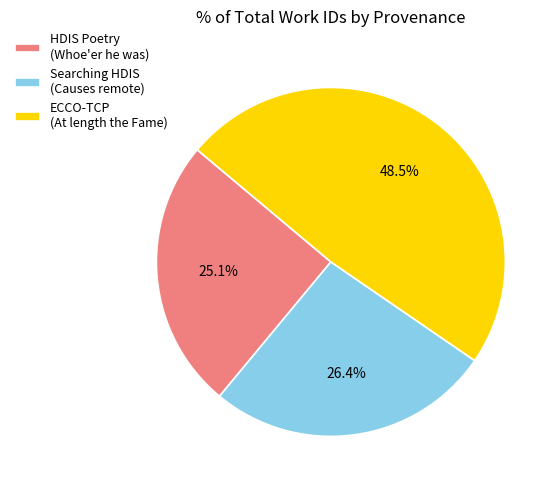

Rank the categories by value from lowest to highest.

HDIS Poetry (Whoe'er he was), Searching HDIS (Causes remote), ECCO-TCP (At length the Fame)